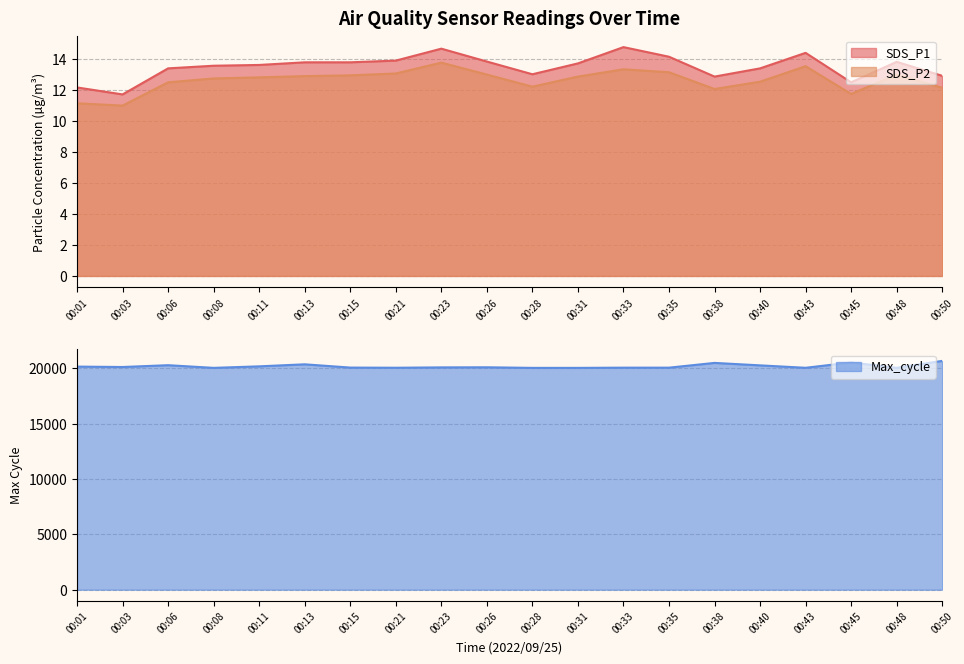

True or false: SDS_P2 and Max_cycle intersect in this chart.

False